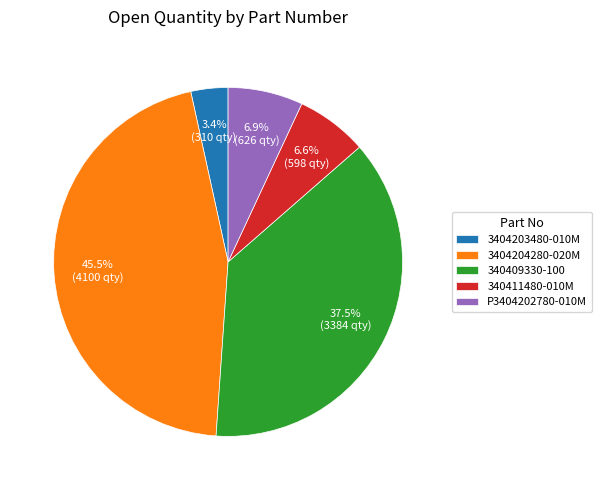

How many slices are in this pie chart?

5